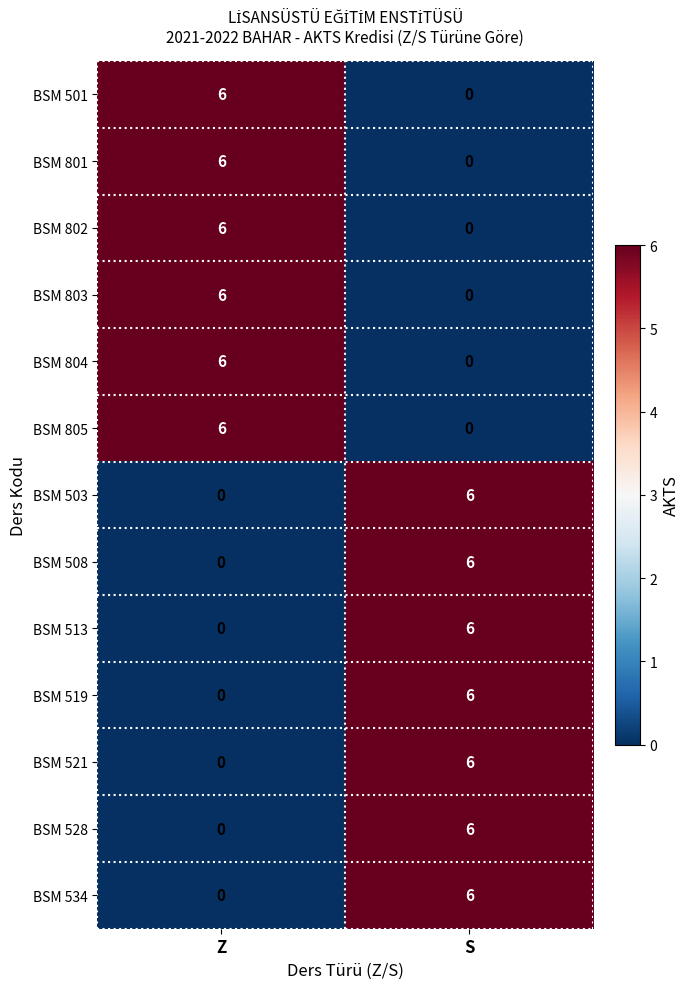

Reading right to left, transcribe all the data shown in this chart.

BSM 501: 0	6
BSM 801: 0	6
BSM 802: 0	6
BSM 803: 0	6
BSM 804: 0	6
BSM 805: 0	6
BSM 503: 6	0
BSM 508: 6	0
BSM 513: 6	0
BSM 519: 6	0
BSM 521: 6	0
BSM 528: 6	0
BSM 534: 6	0